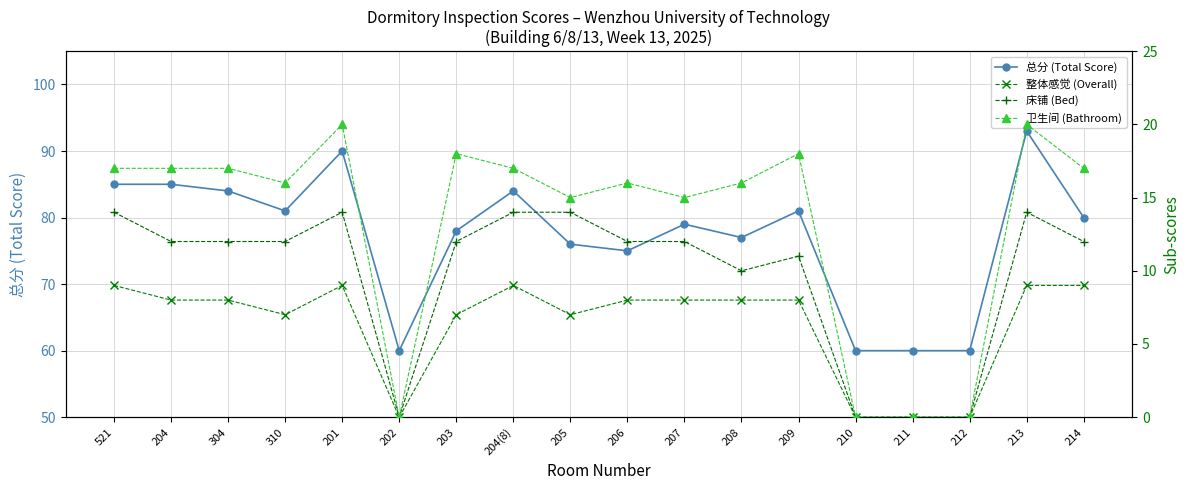

True or false: 卫生间 (Bathroom) and 床铺 (Bed) cross at least once.

False